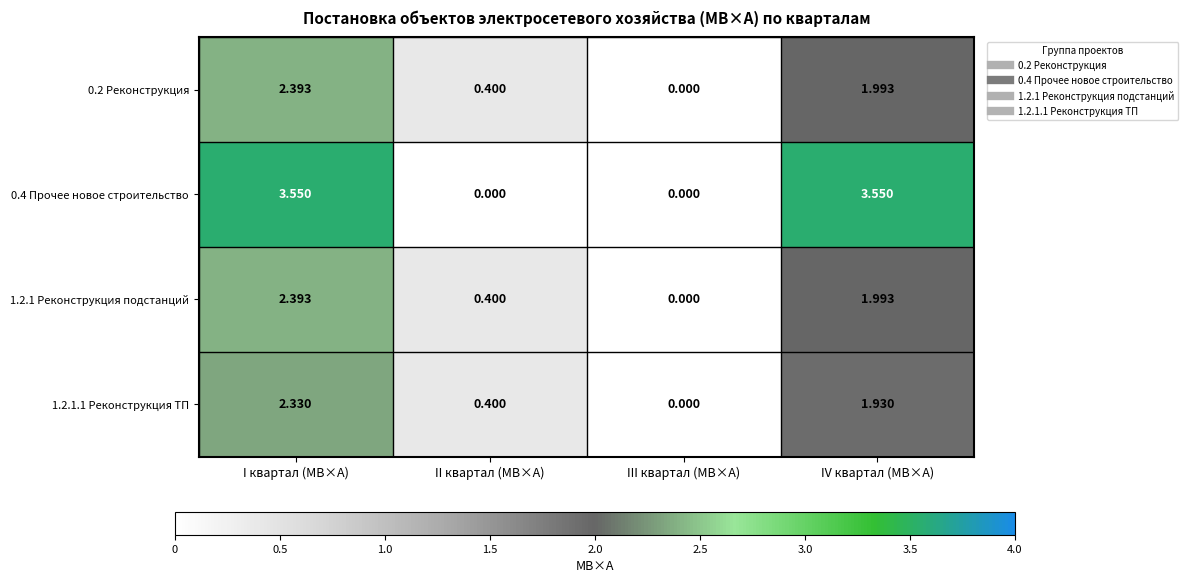

Is the value of 0.4 Прочее новое строительство at IV квартал (МВ×А) greater than the value of 1.2.1 Реконструкция подстанций at III квартал (МВ×А)?

Yes